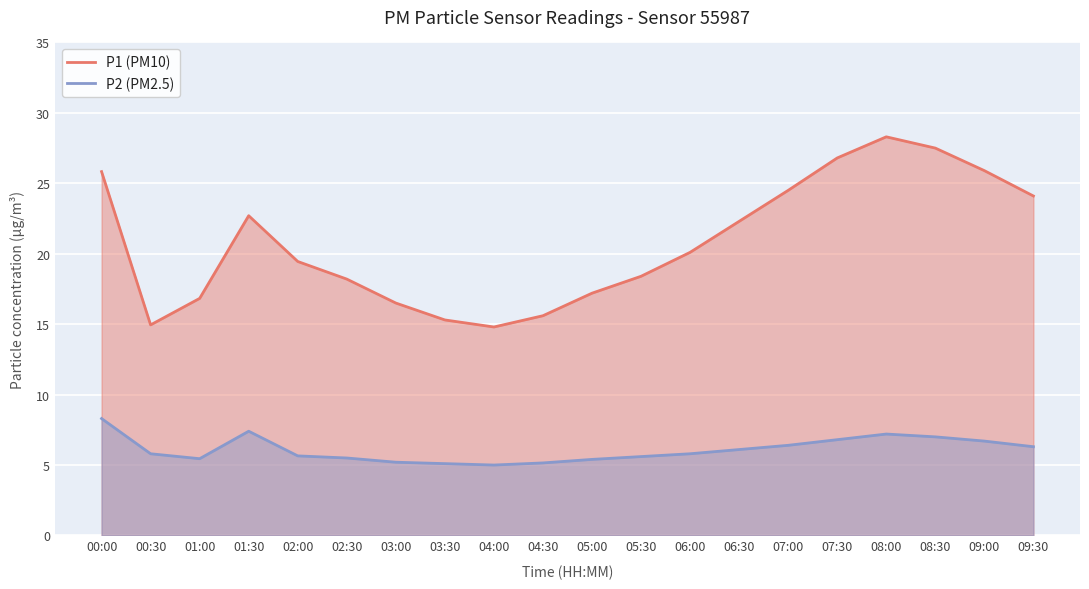

At which category does P2 (PM2.5) reach its first local valley?

01:00